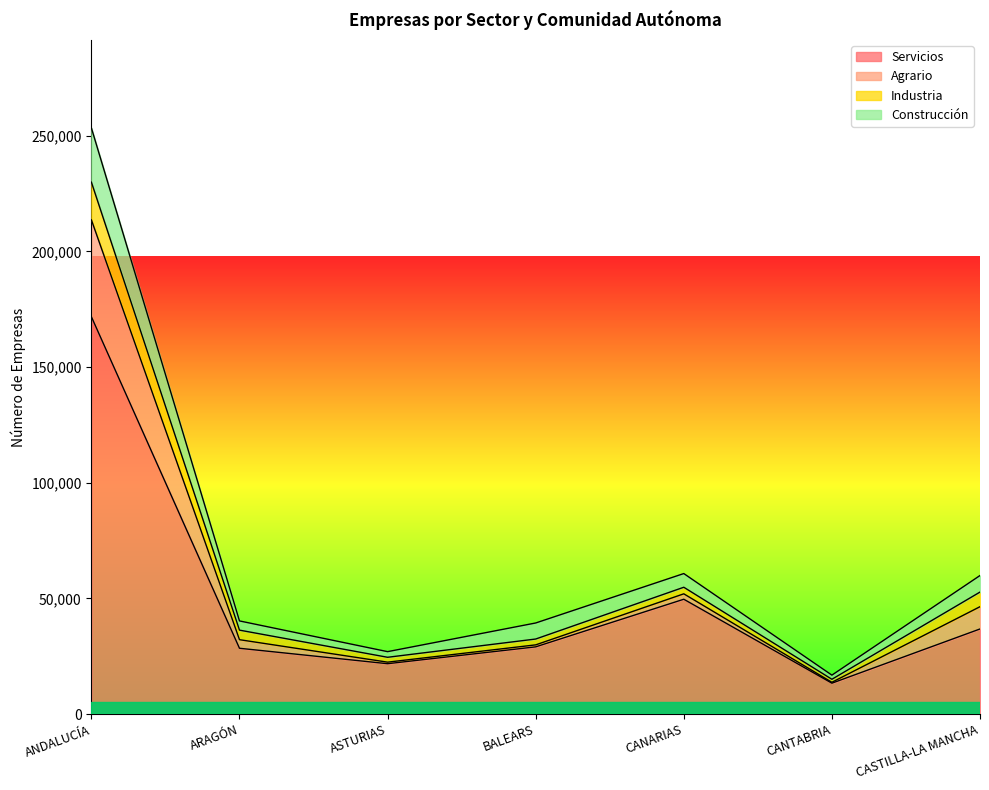

The value of Servicios at BALEARS is 29105. True or false?

True